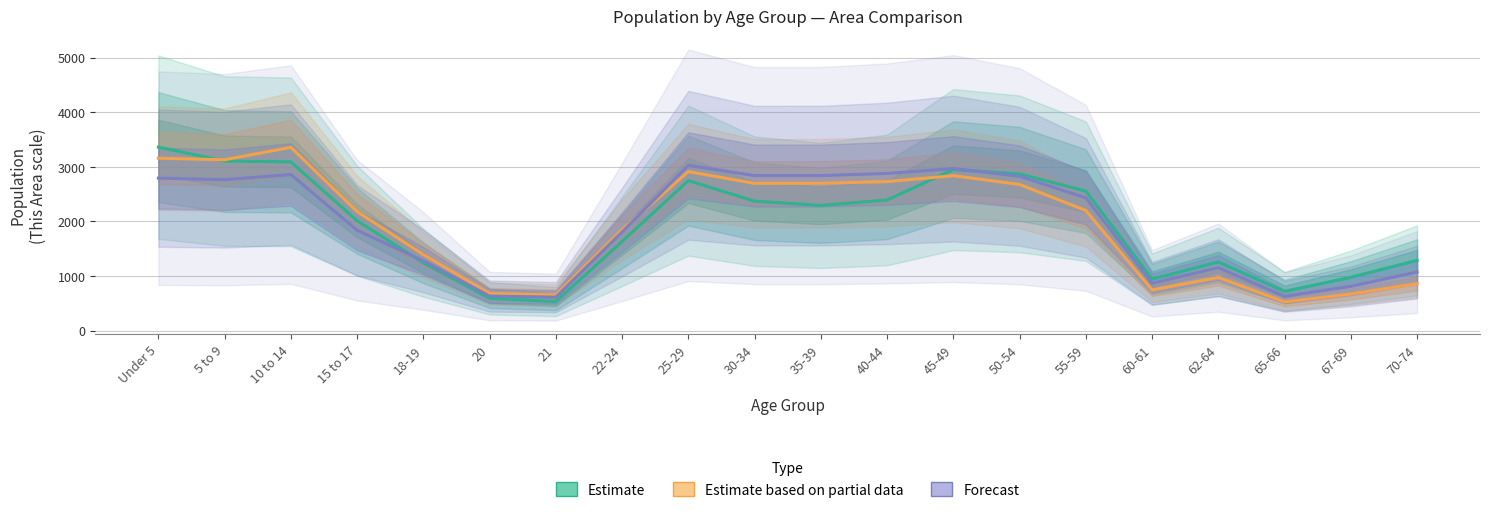

After their last crossing, which series has the higher values: Forecast or Estimate based on partial data?

Forecast